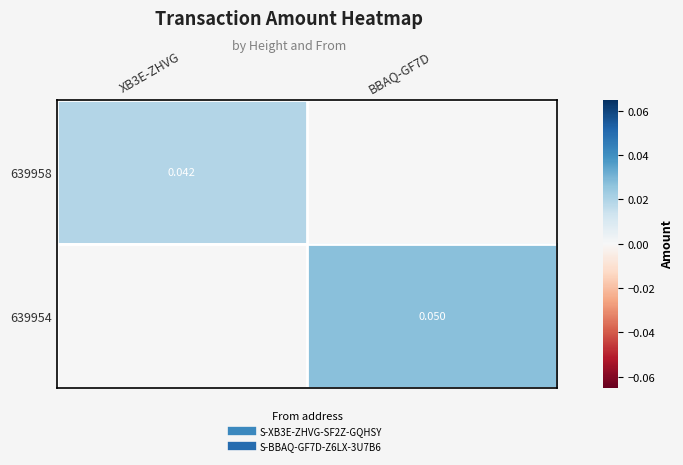

Is it true that 639958 equals 0.0 at XB3E-ZHVG?

False